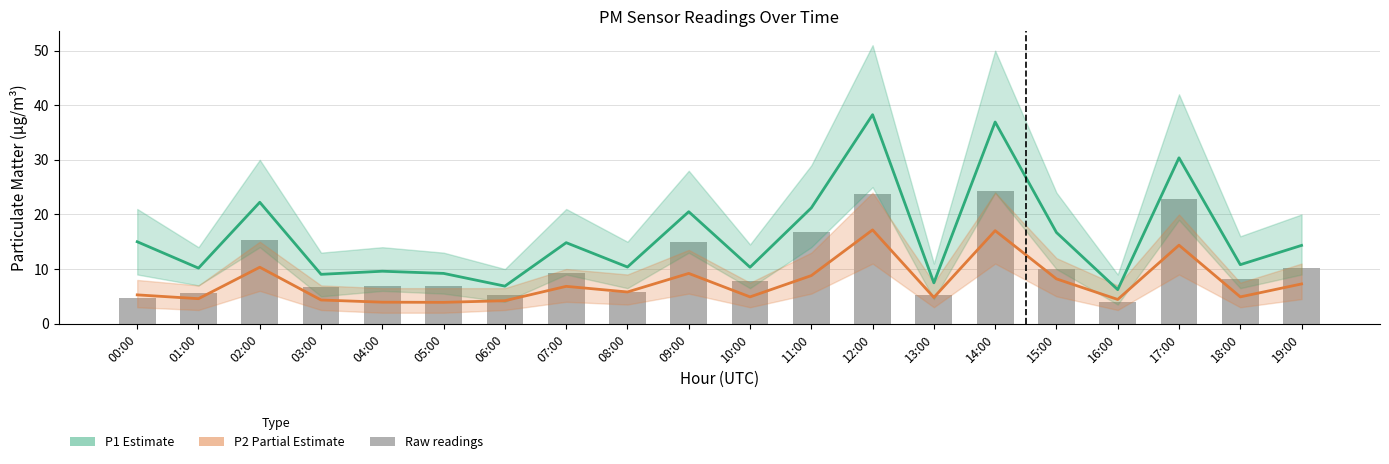

At how many categories does at least one series exceed 27?

3